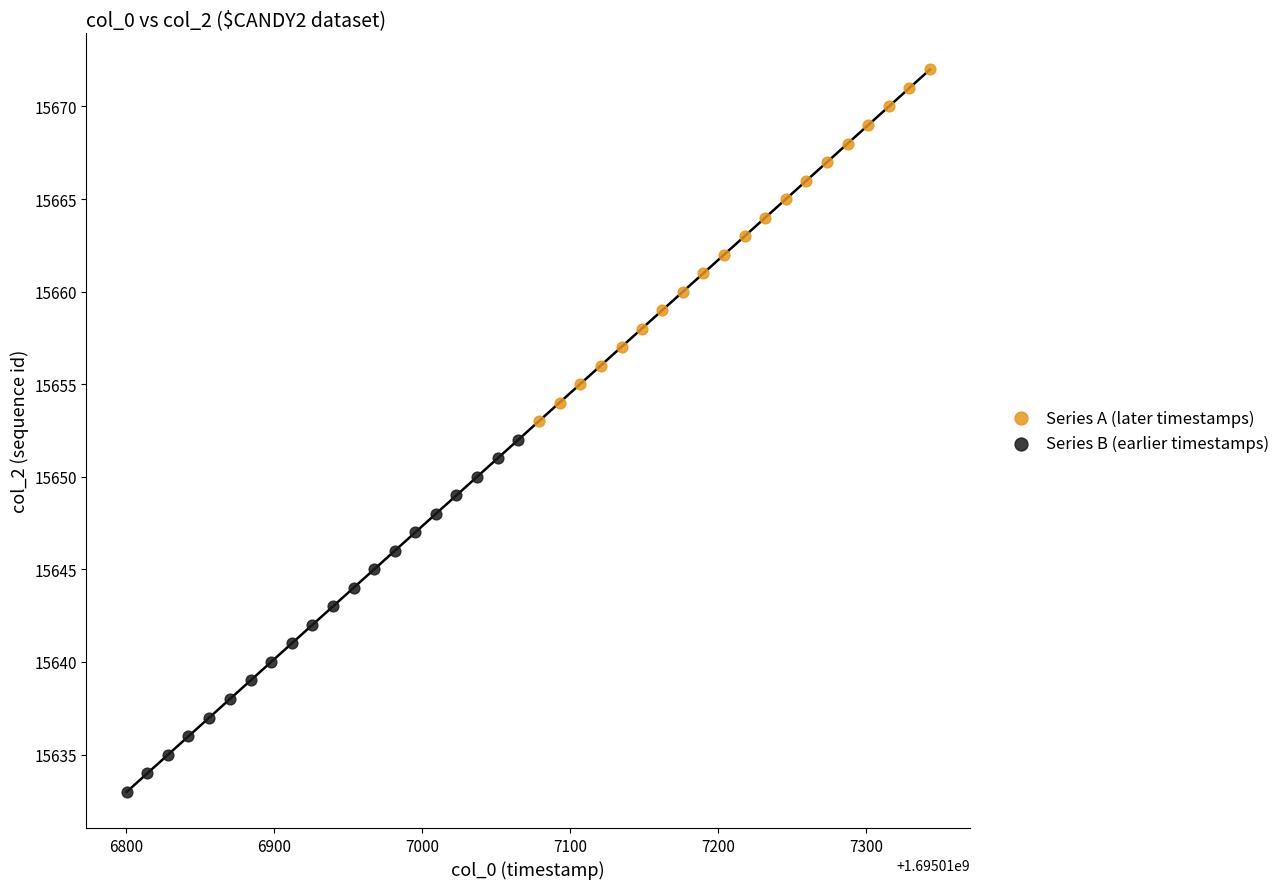

Which series reaches the maximum Y coordinate?

Series A (later timestamps)